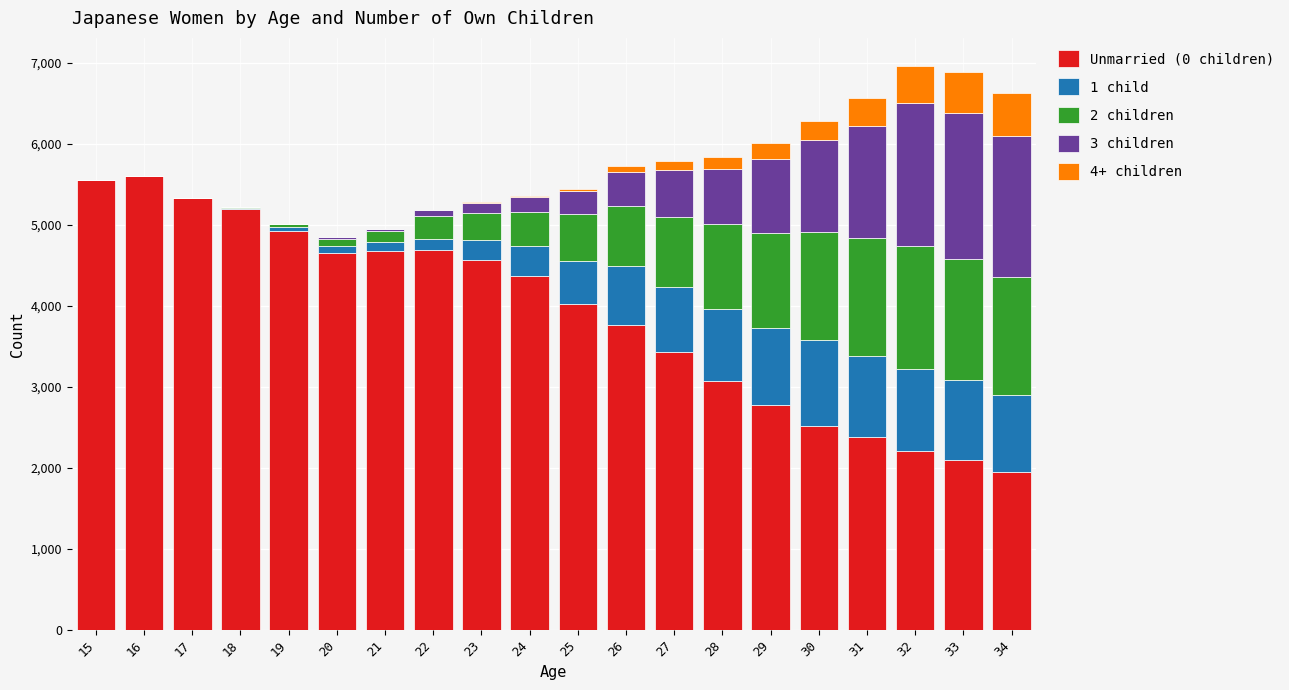

The value of Unmarried (0 children) at 26 is 3757. True or false?

True